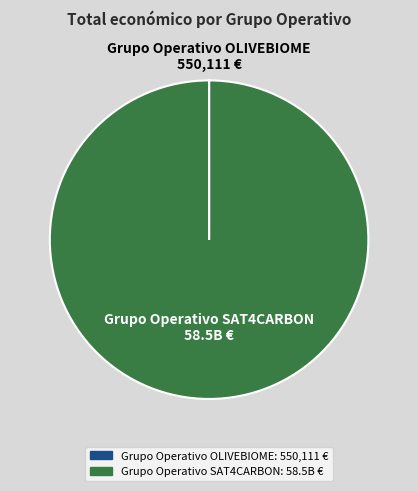

Is there any slice that represents more than half of the pie?

Yes